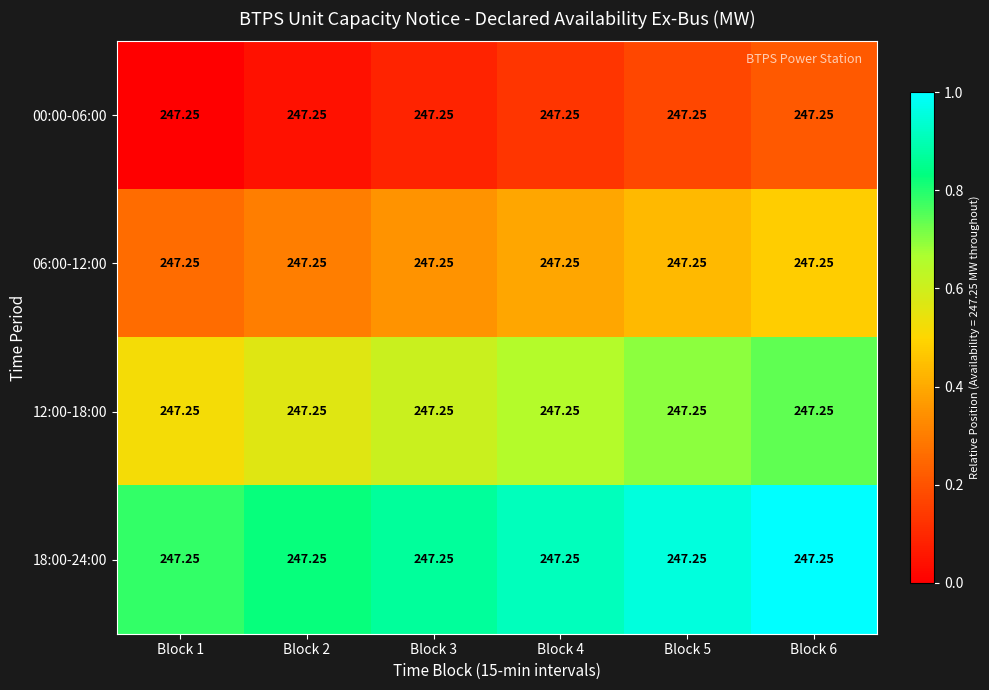

Is it true that 12:00-18:00 equals 0.3 at Block 4?

False